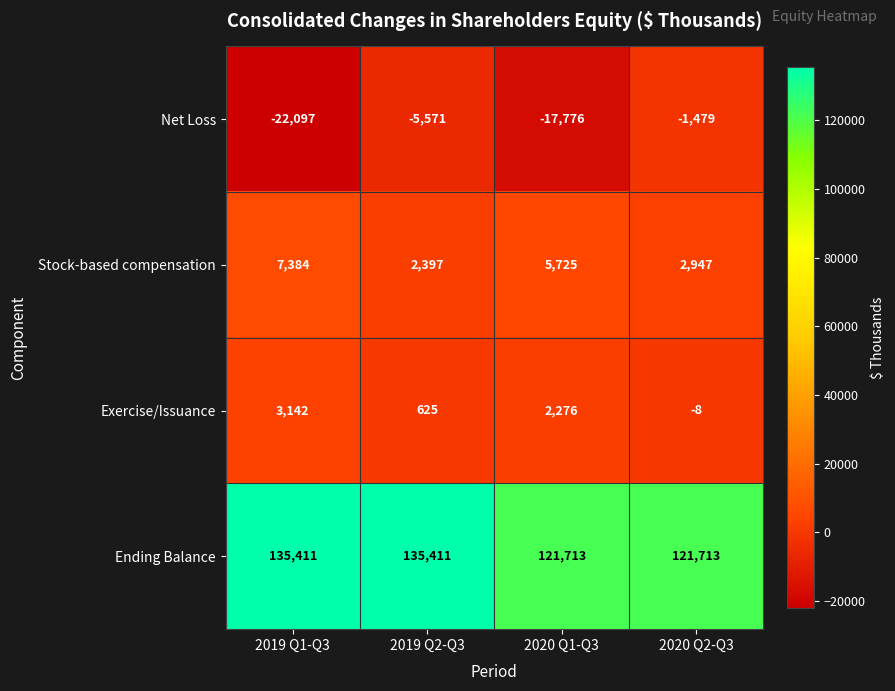

Which series has the widest spread of values?

Net Loss